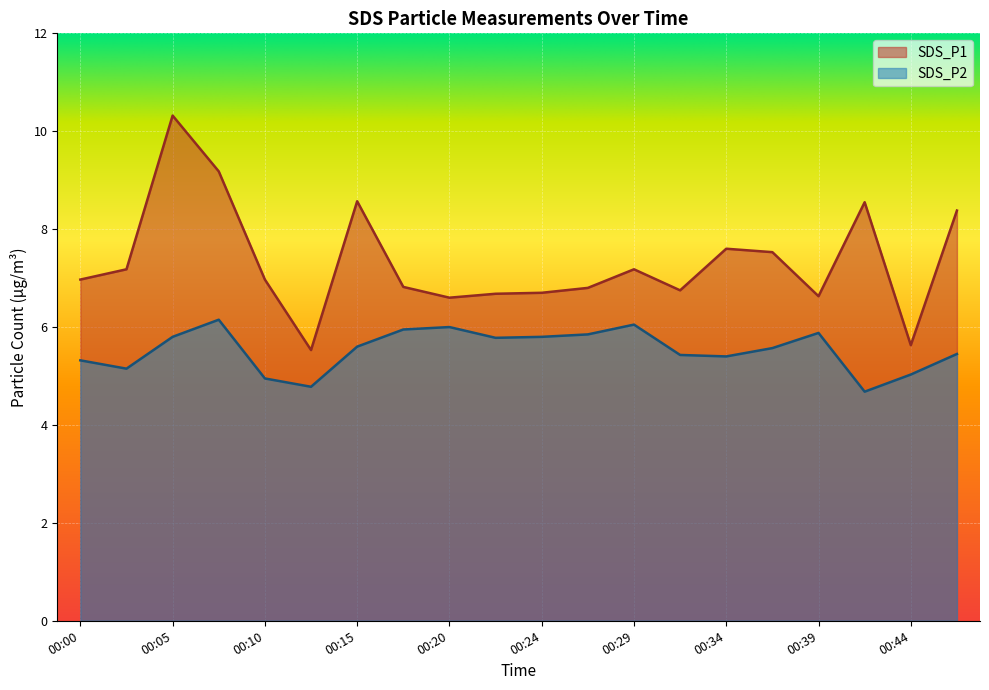

Where does the SDS_P1 series first go above 6?

00:00